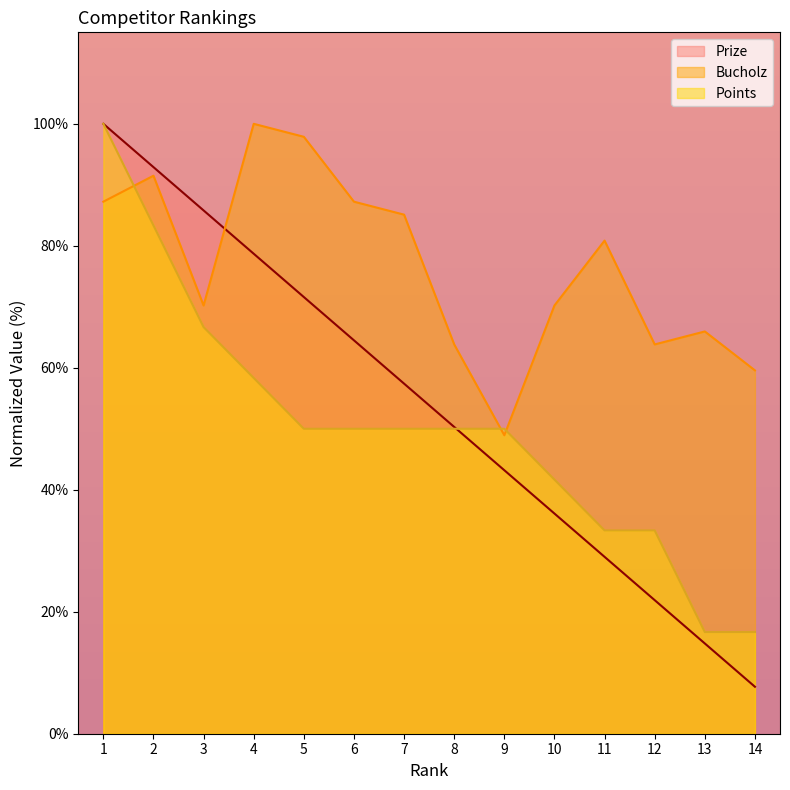

What is the difference between the maximum and minimum values in the Points series?

83.3